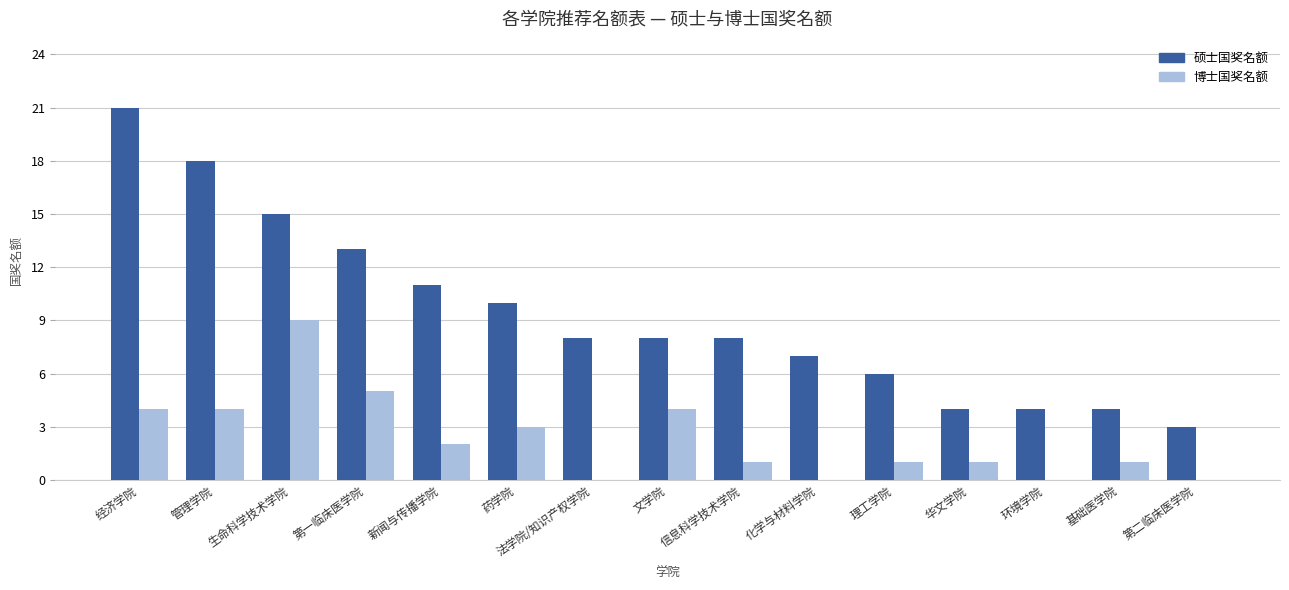

Are the bars grouped side by side (vs. stacked)?

Yes